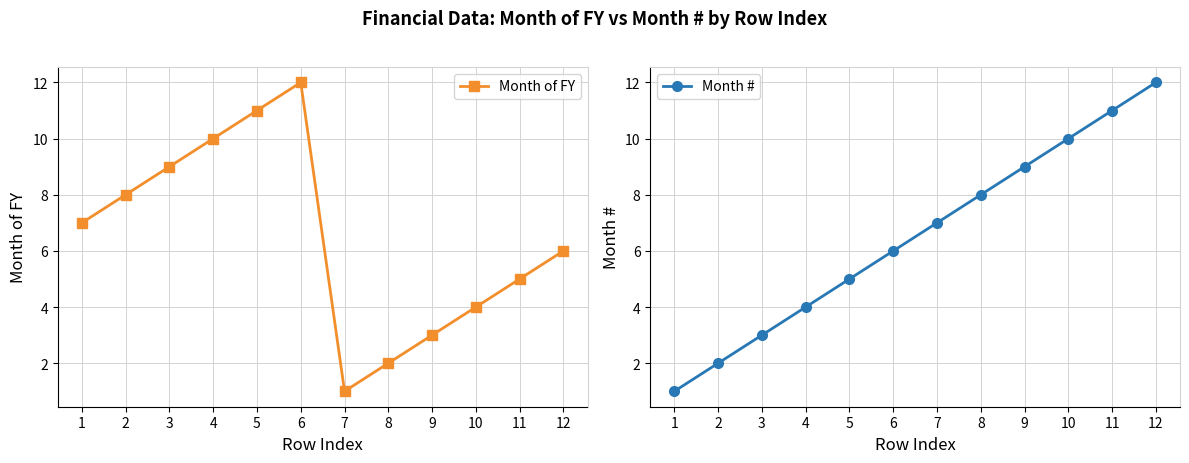

What is the sum of the Month # values at 6 and 12?

18